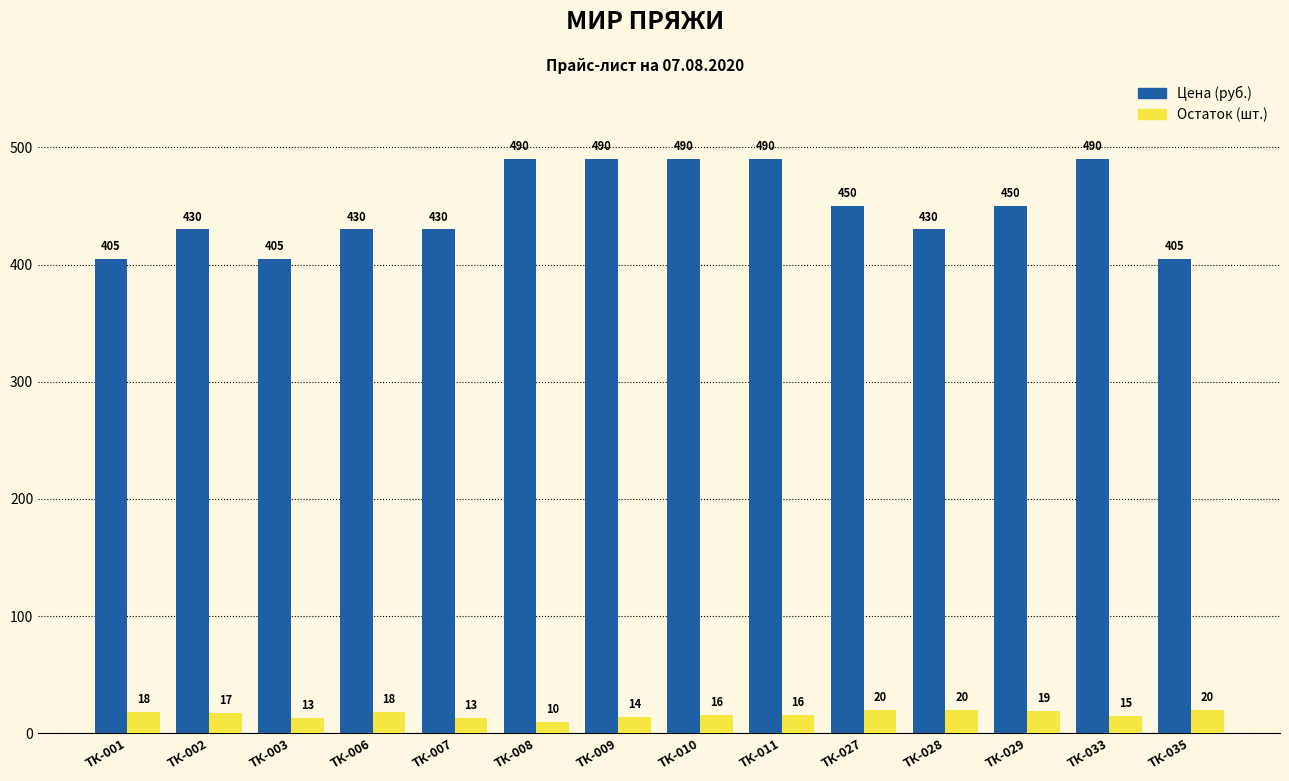

Is it true that Цена (руб.) equals 227 at ТК-035?

False